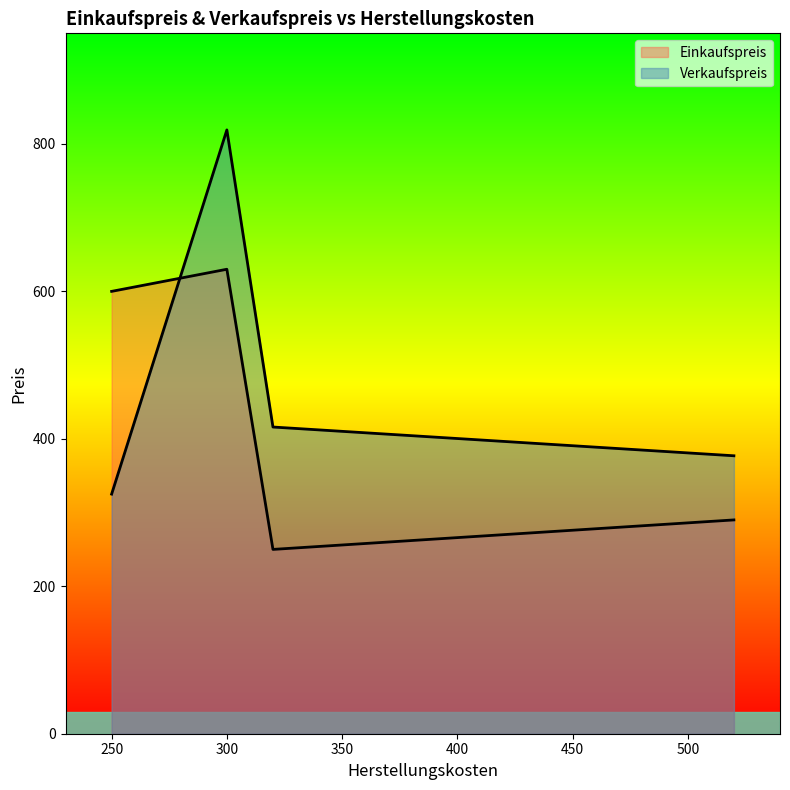

At which label is Einkaufspreis closest to 440?

520